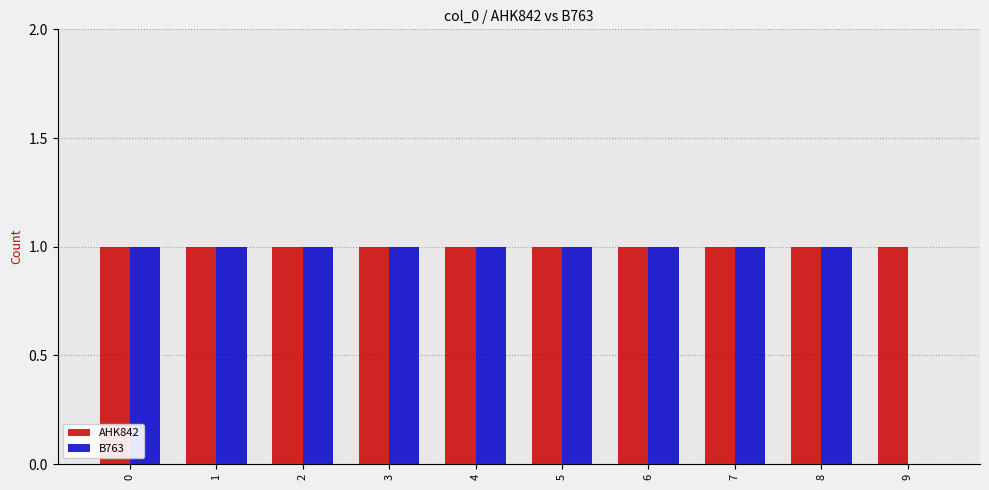

Read the AHK842 value at 8.

1